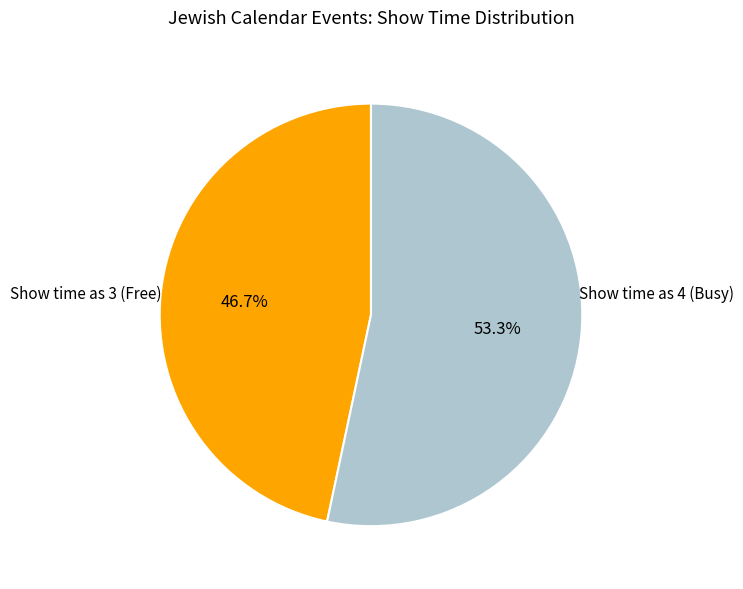

Does any single category account for the majority?

Yes